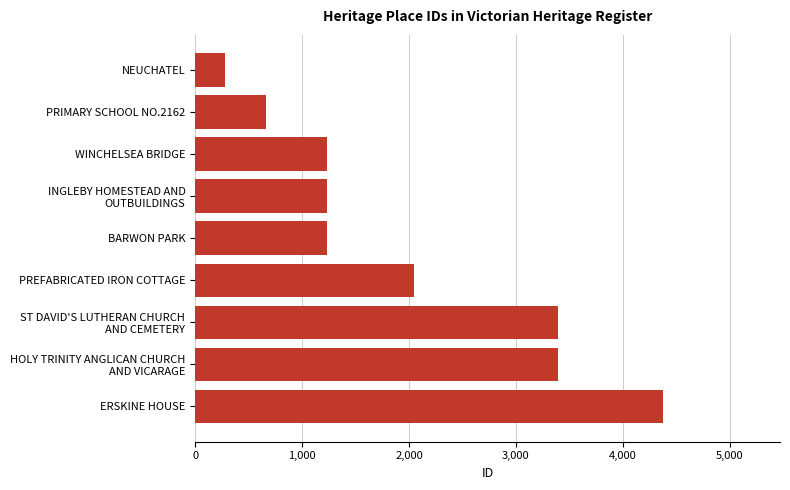

What is the difference between the second highest and second lowest values?

2730